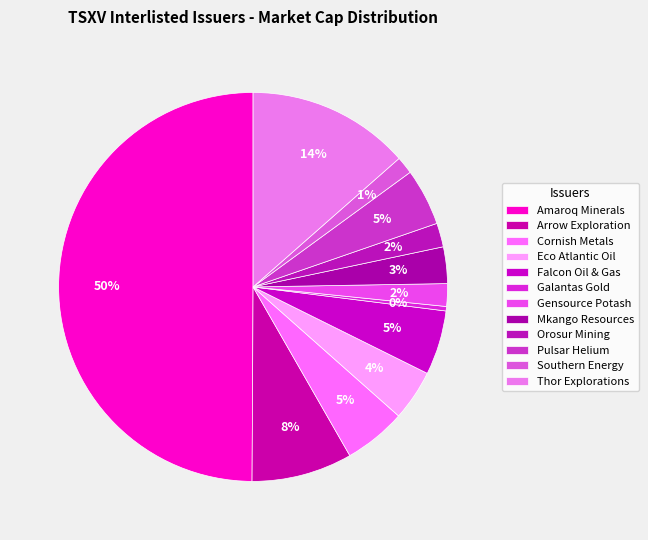

To the nearest percent, what is the combined percentage of Galantas Gold and Thor Explorations?

14%